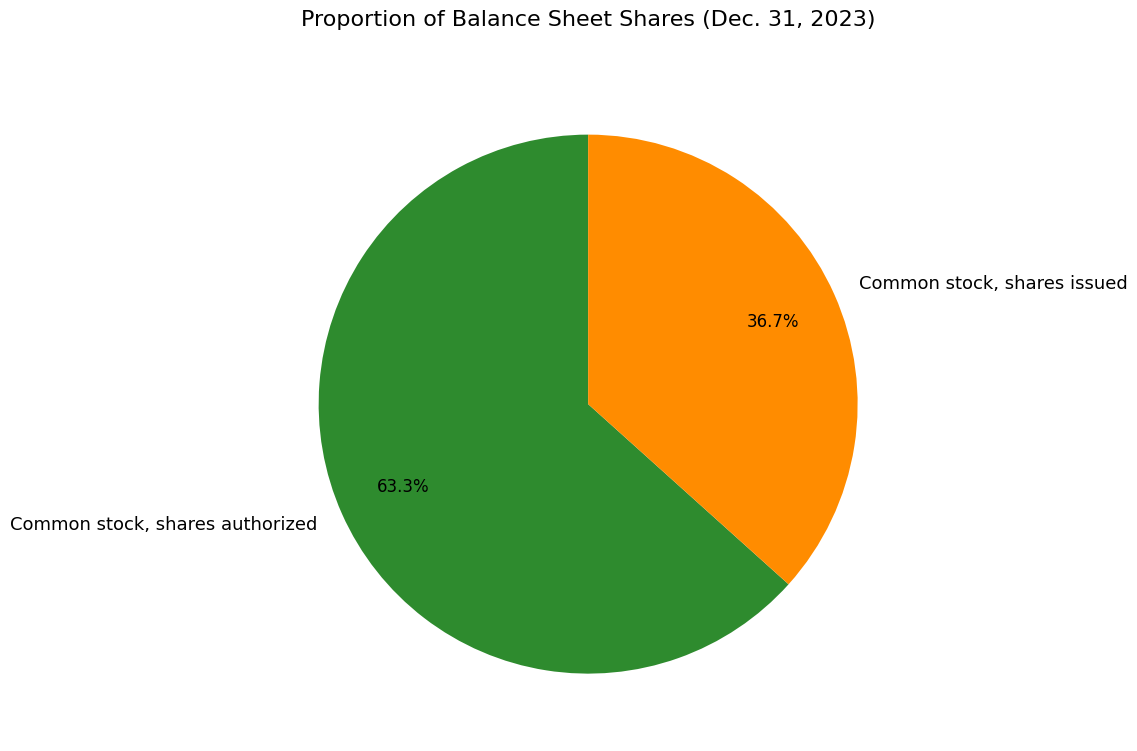

The Common stock, shares authorized slice represents 63% of the pie. True or false?

True